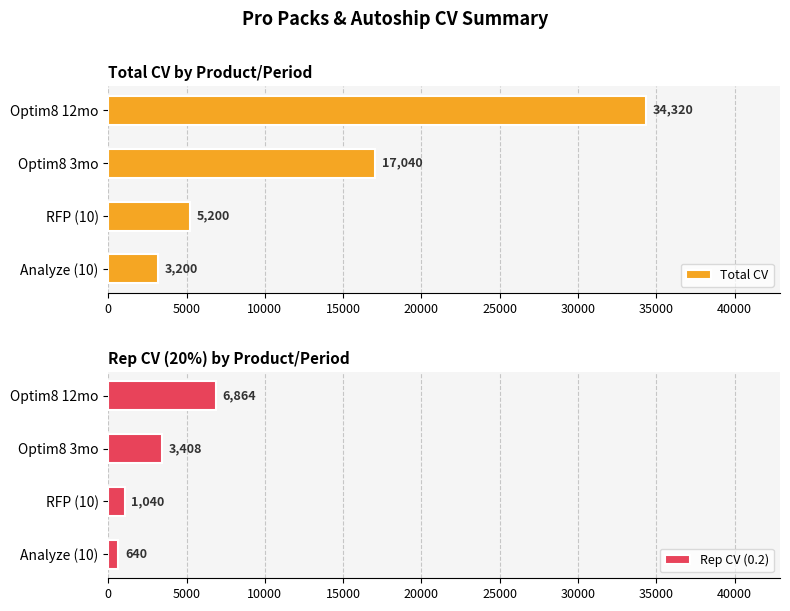

What is the average value of the Rep CV (0.2) series?

2988